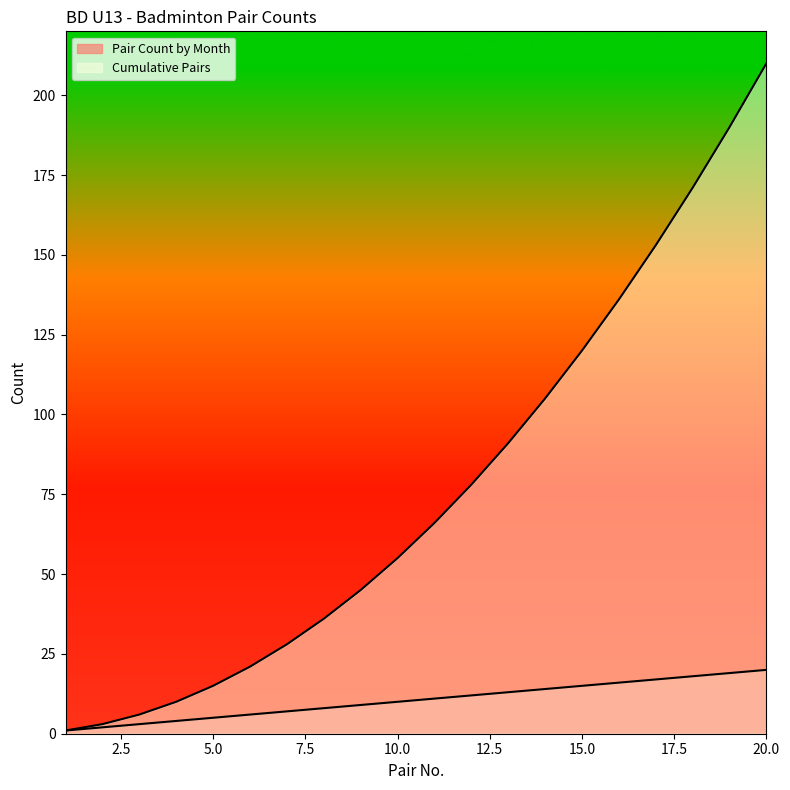

The value of Pair Count by Month at 3 is 2. True or false?

False